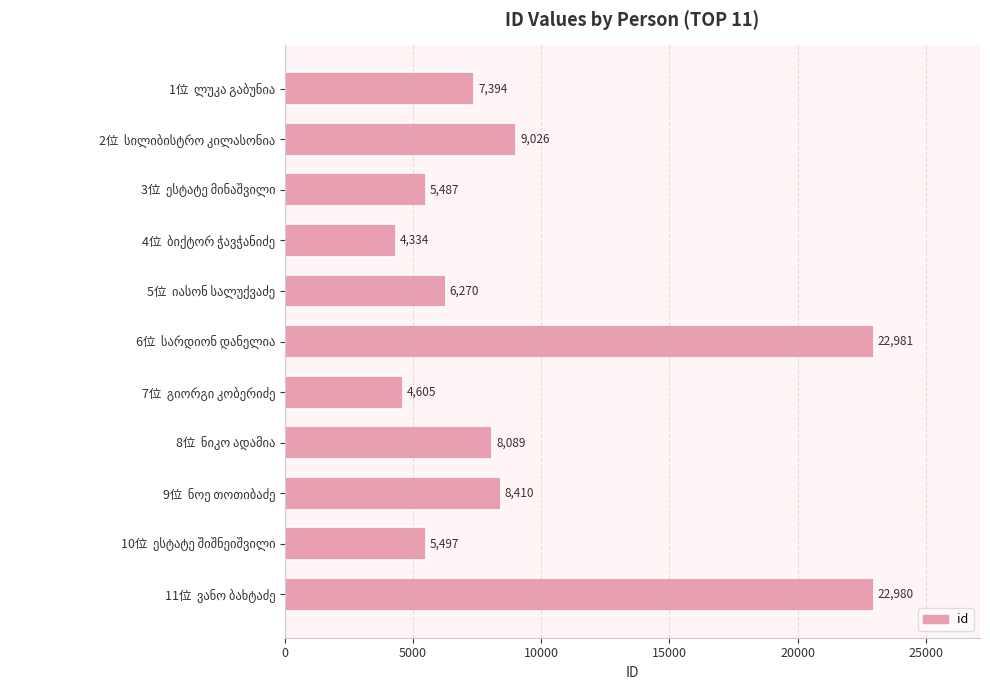

Reading top to bottom, list all the values displayed in this chart.

7394	9026	5487	4334	6270	22981	4605	8089	8410	5497	22980